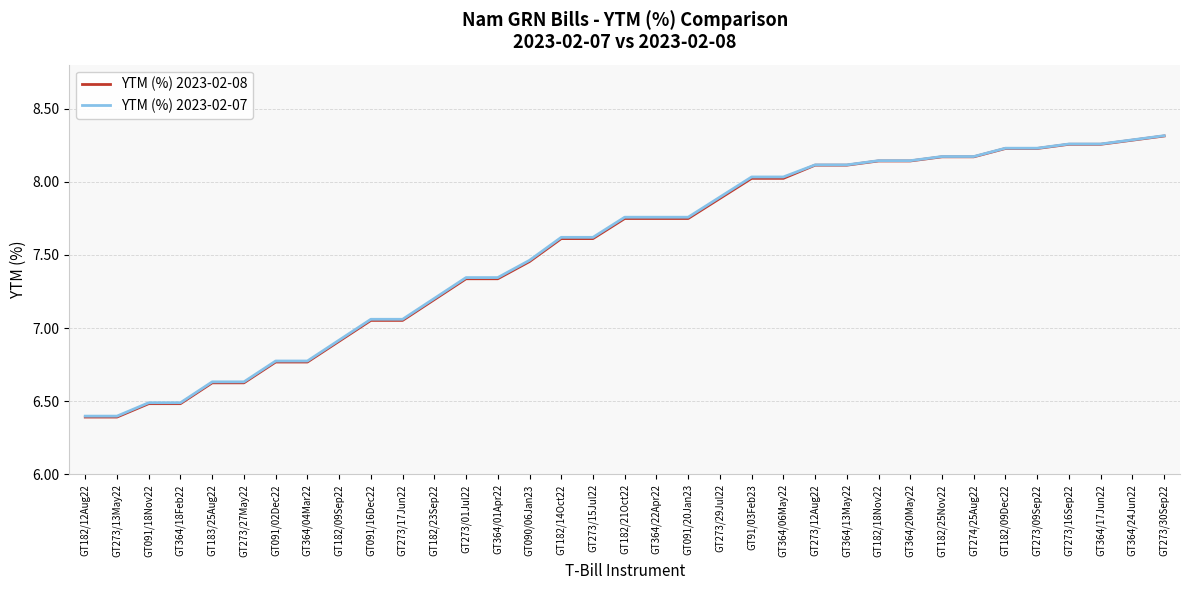

What is the minimum value for YTM (%) 2023-02-08?

6.4